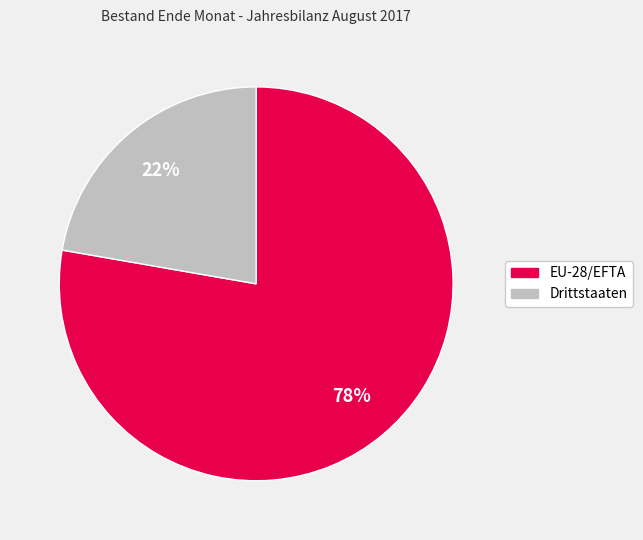

To the nearest percent, what percentage of the pie is Drittstaaten?

22%